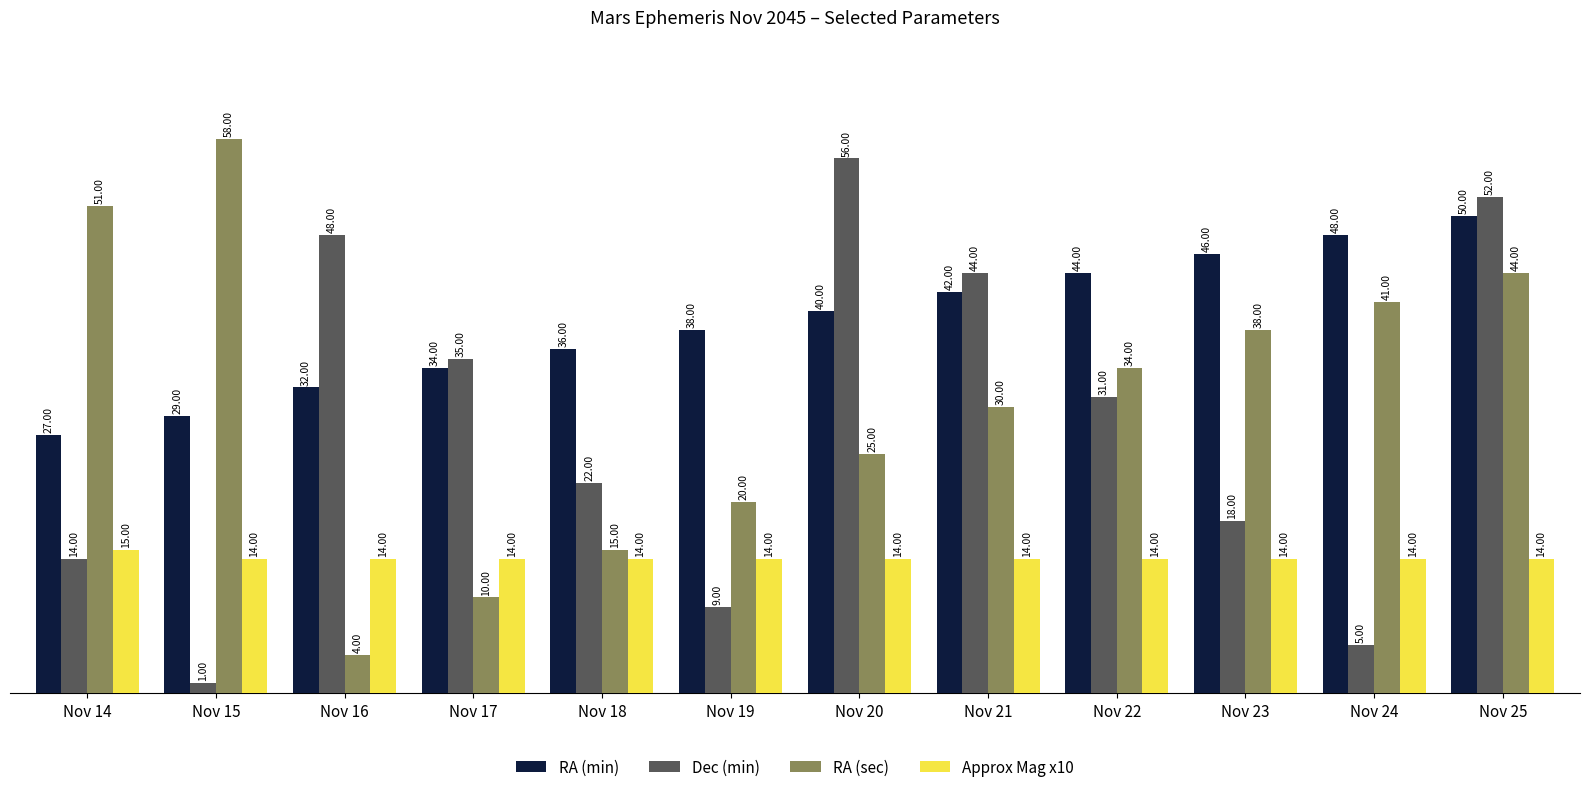

How many data points in RA (min) are less than 40?

6